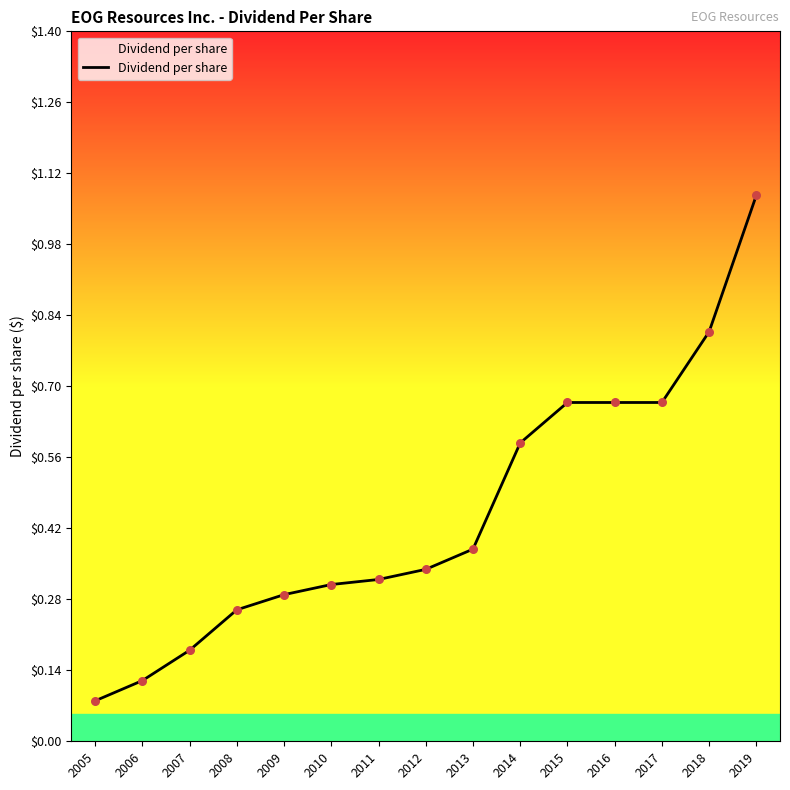

What is the change in value from 2013 to 2015?

+0.3